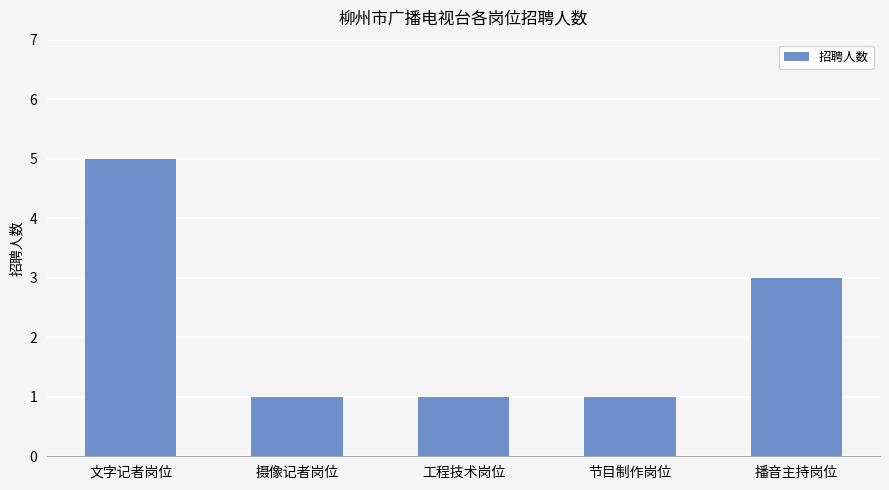

What is the sum of the values at 文字记者岗位 and 摄像记者岗位?

6